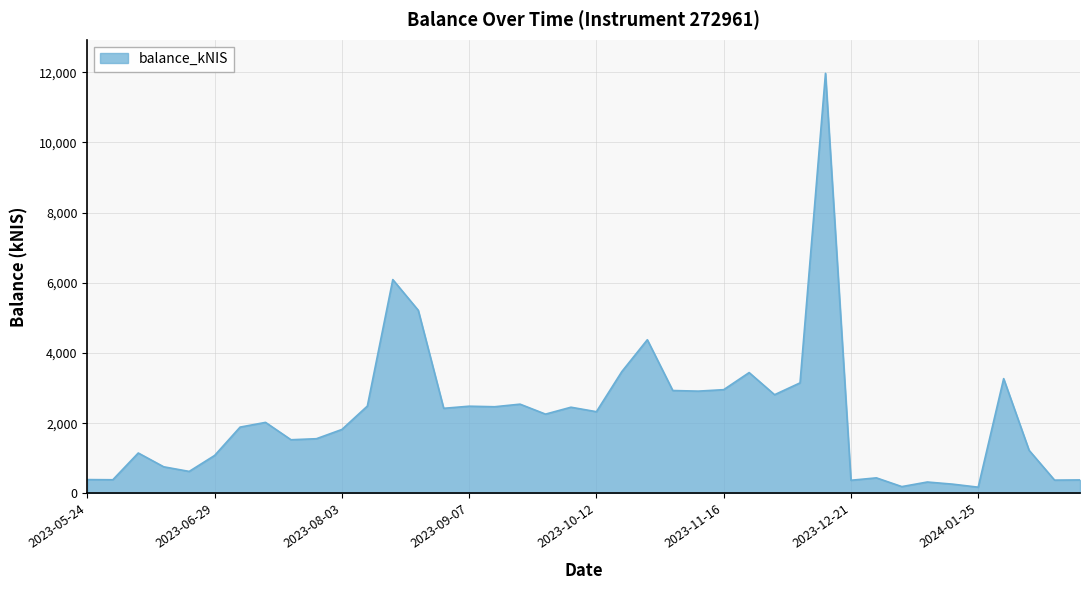

What is the greatest value displayed?

11970.2